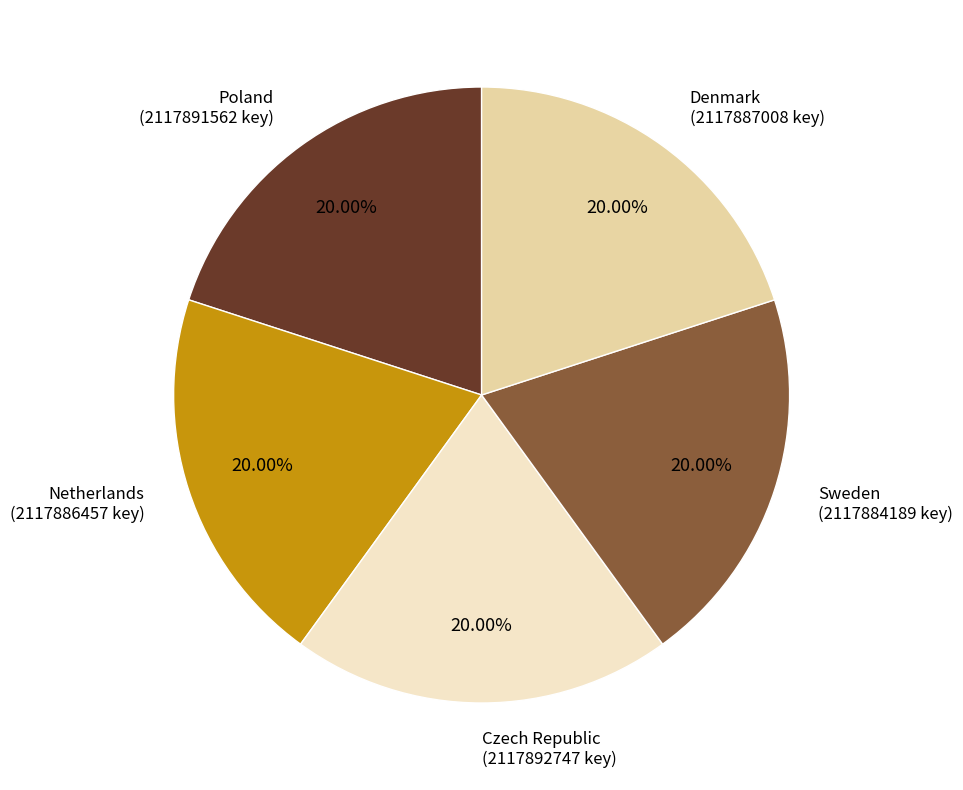

Approximately how many times larger is the value at Poland compared to Czech Republic?

1.0